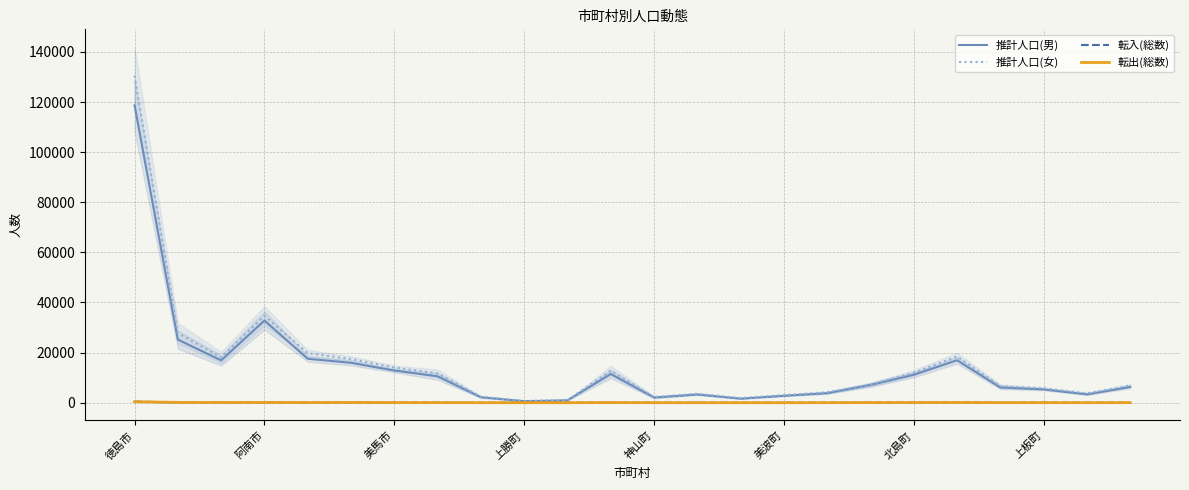

Reading left to right, transcribe all the data shown in this chart.

推計人口(男): 118682	25191	16917	32803	17534	15920	12841	10548	2183	616	955	11476	2071	3290	1618	2759	3810	7080	11168	16933	6093	5307	3329	6302
推計人口(女): 130514	27835	18083	34685	19797	17416	14056	11679	2403	697	1003	12804	2290	3589	1853	3066	4168	7242	11930	18469	6594	5738	3765	6860
転入(総数): 442	127	72	96	70	97	55	42	4	3	4	51	3	7	9	6	14	48	61	120	23	39	11	32
転出(総数): 396	137	106	120	60	120	53	56	12	0	4	67	13	11	3	4	19	55	66	81	39	27	14	31